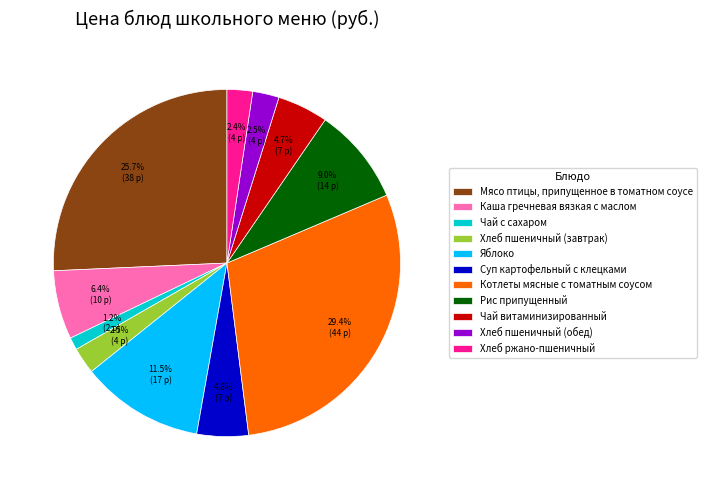

What is the ratio of the value at Хлеб пшеничный (обед) to the value at Чай с сахаром?

2.1